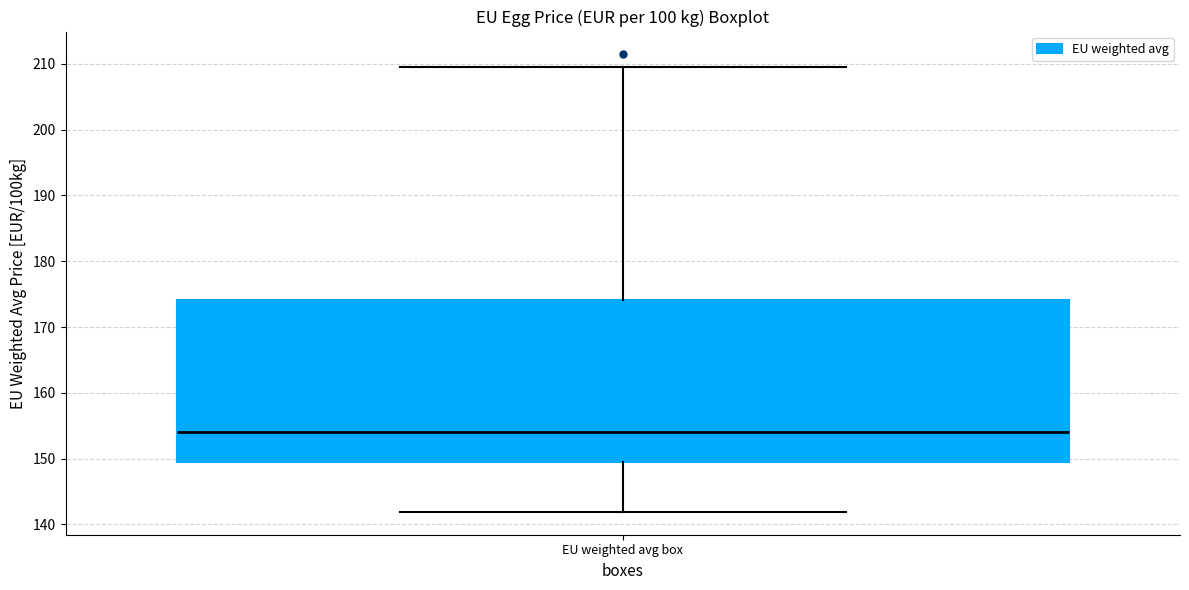

Read this box plot against the y-axis: the position of the median line, the range covered by the box, and the ends of both whiskers. The values are not printed on the chart, so give them approximately, as read against the axis.

median 154, box 150 to 174, whiskers 142 to 210